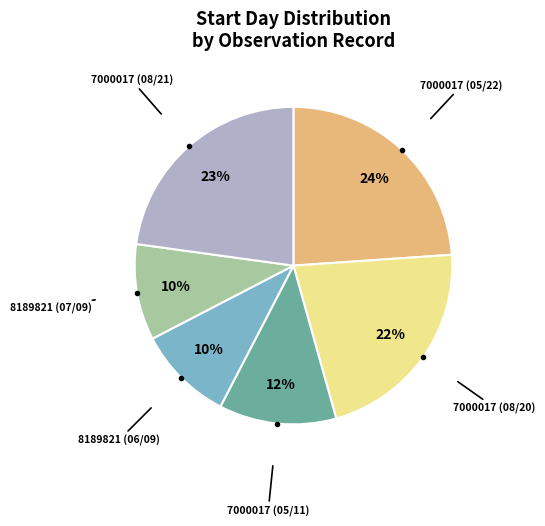

To the nearest percent, what is the difference between the largest and smallest slice percentages?

14%